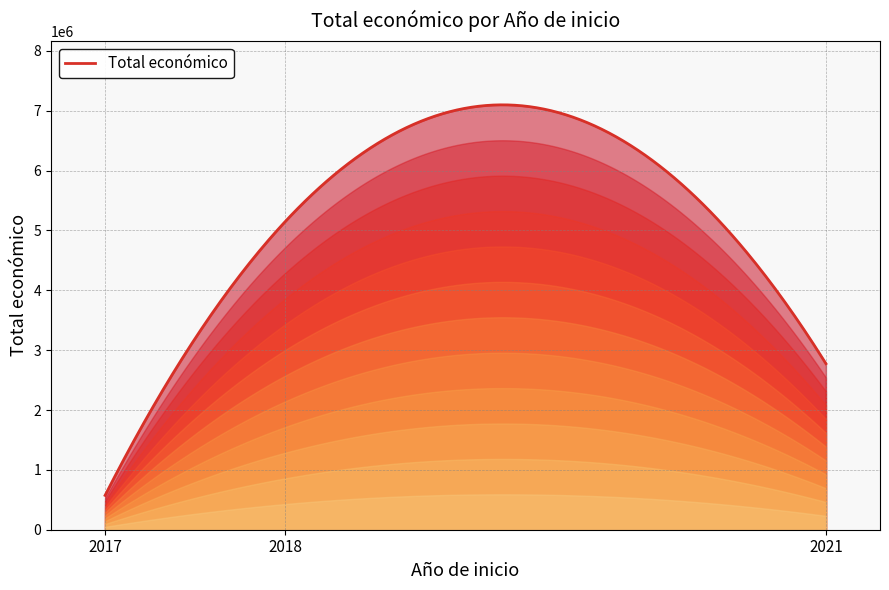

What is the minimum value shown in the chart?

573623.0